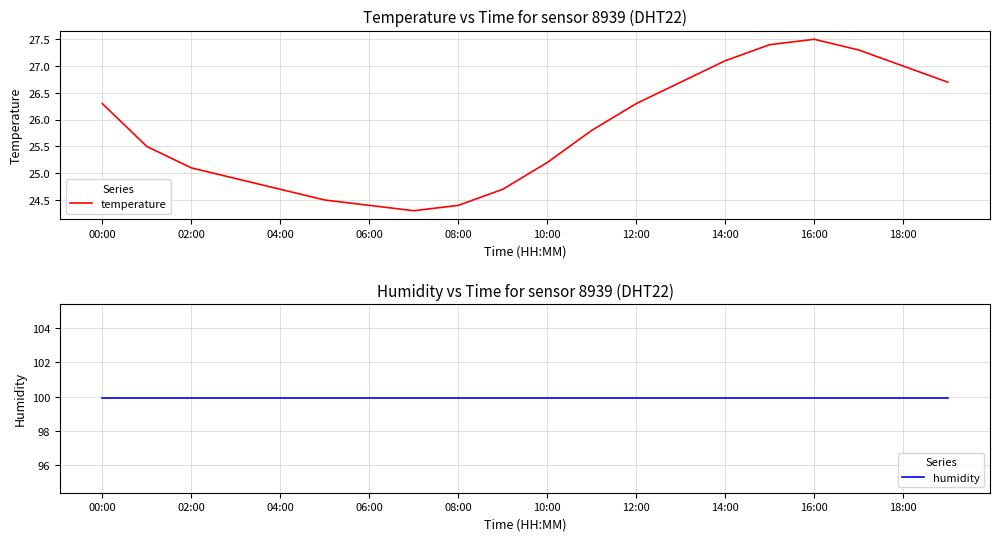

Reading right to left, transcribe all the data shown in this chart.

temperature: 26.7	27.0	27.3	27.5	27.4	27.1	26.7	26.3	25.8	25.2	24.7	24.4	24.3	24.4	24.5	24.7	24.9	25.1	25.5	26.3
humidity: 99.9	99.9	99.9	99.9	99.9	99.9	99.9	99.9	99.9	99.9	99.9	99.9	99.9	99.9	99.9	99.9	99.9	99.9	99.9	99.9